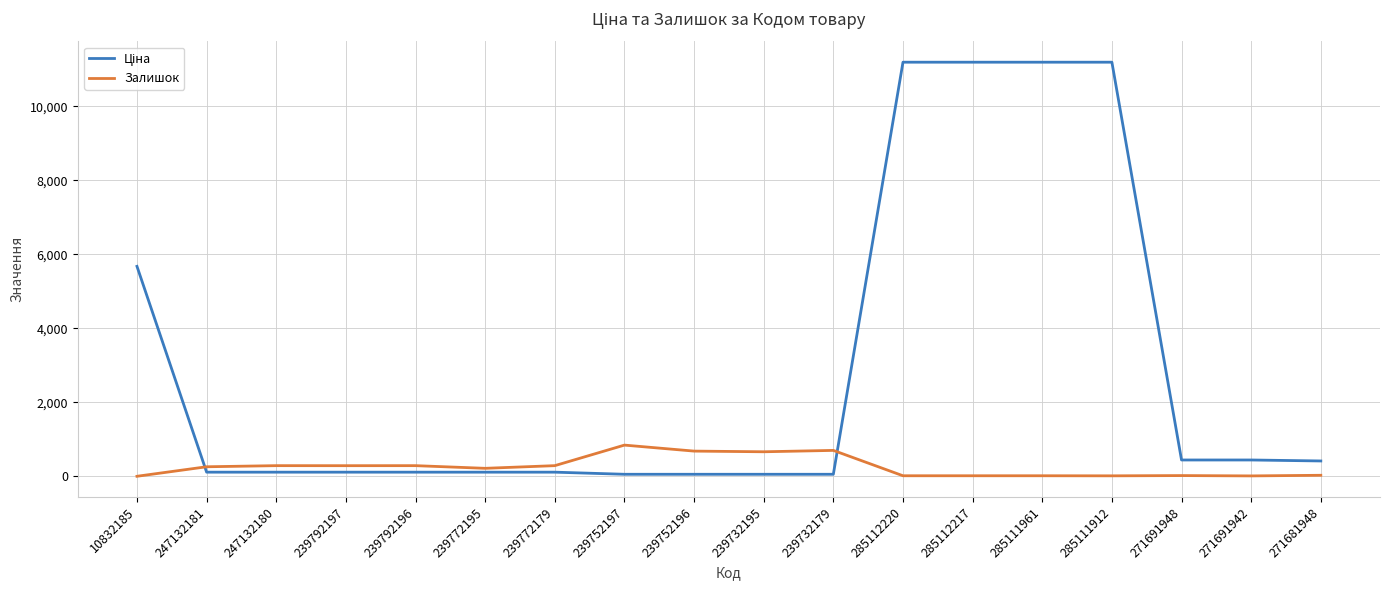

True or false: Залишок has a value of 22.0 at 271691948.

True